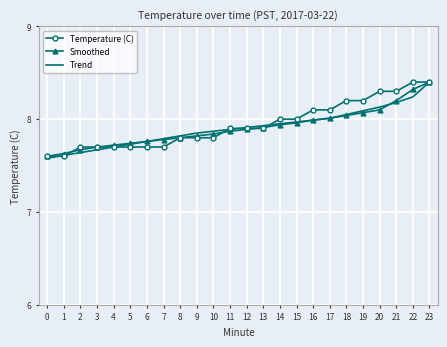

At which category is the sum across all series the highest?

23